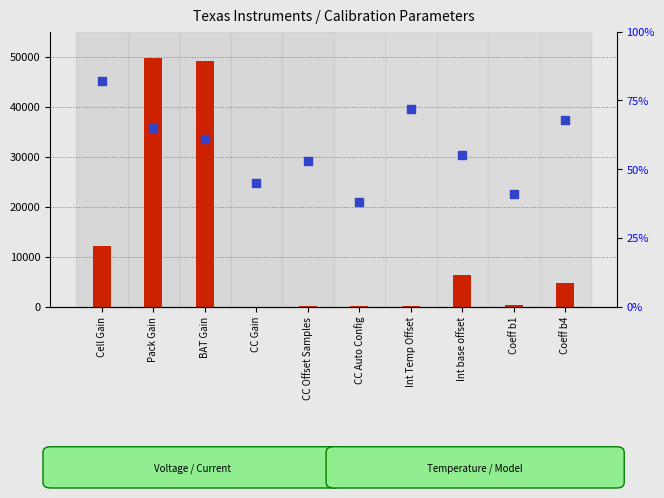

Which series has the largest total across all categories?

count